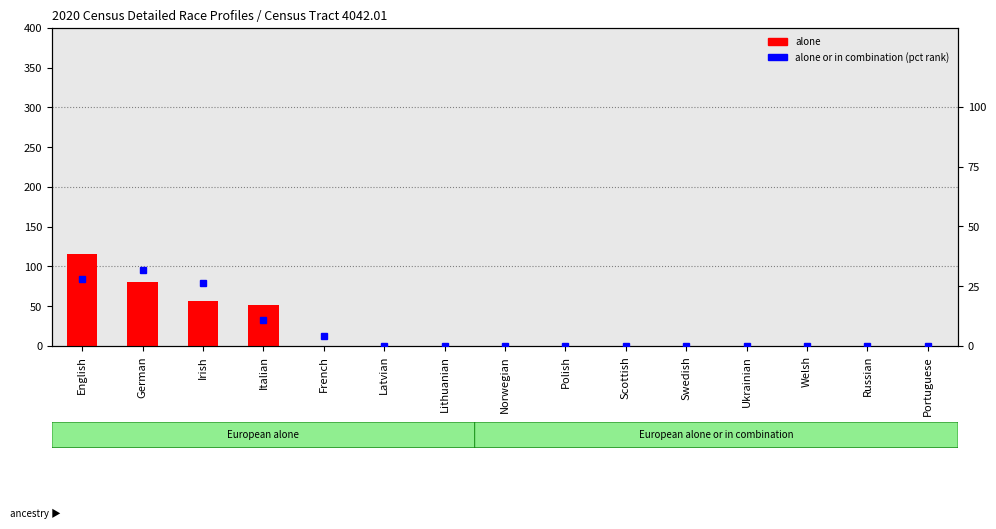

Are the bars grouped side by side (vs. stacked)?

Yes